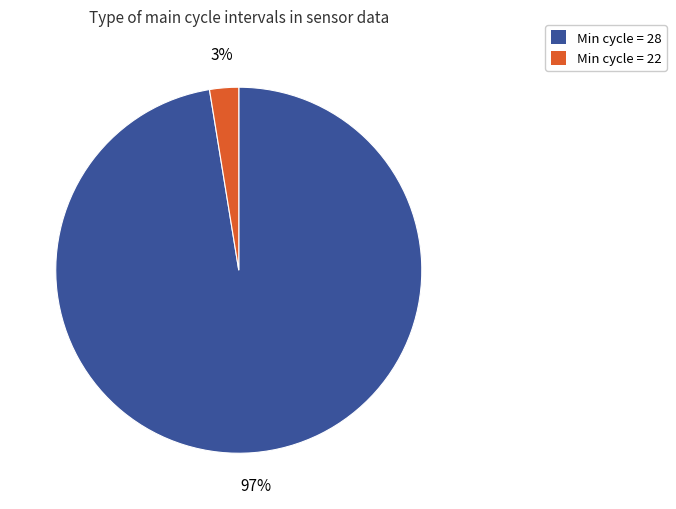

Does any single category account for the majority?

Yes